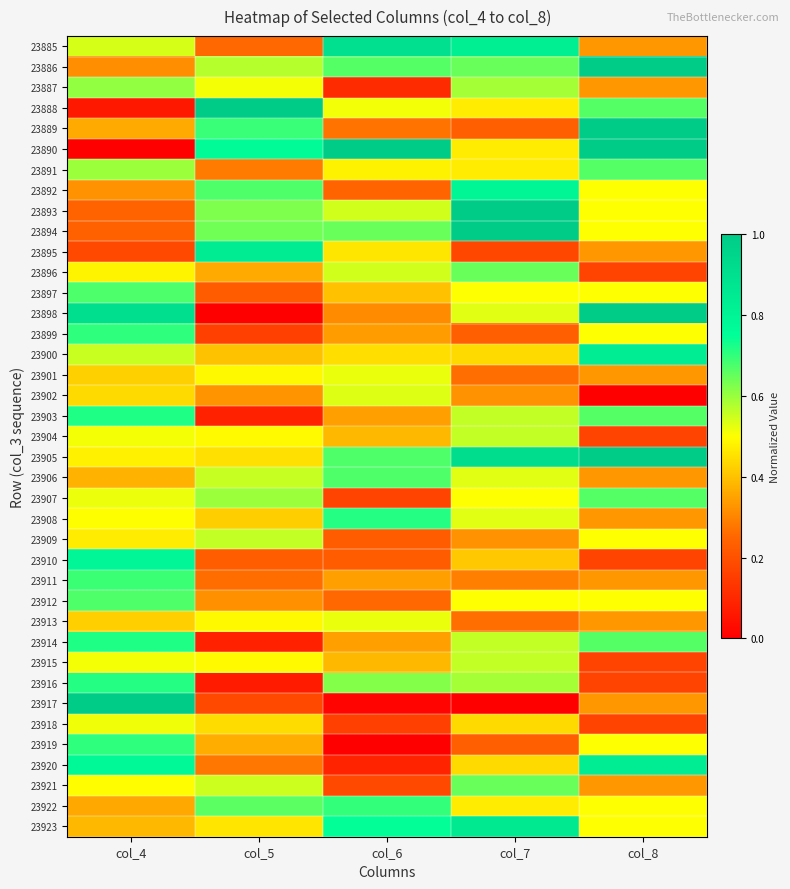

Reading left to right, what are all the values shown in this chart?

23885: col_4=0.5	col_5=0.3	col_6=0.9	col_7=0.8	col_8=0.3
23886: col_4=0.3	col_5=0.6	col_6=0.7	col_7=0.6	col_8=1.0
23887: col_4=0.6	col_5=0.5	col_6=0.1	col_7=0.6	col_8=0.3
23888: col_4=0.1	col_5=1.0	col_6=0.5	col_7=0.5	col_8=0.7
23889: col_4=0.4	col_5=0.7	col_6=0.3	col_7=0.2	col_8=1.0
23890: col_4=0.0	col_5=0.8	col_6=1.0	col_7=0.5	col_8=1.0
23891: col_4=0.6	col_5=0.3	col_6=0.5	col_7=0.5	col_8=0.7
23892: col_4=0.3	col_5=0.7	col_6=0.2	col_7=0.8	col_8=0.5
23893: col_4=0.2	col_5=0.6	col_6=0.5	col_7=1.0	col_8=0.5
23894: col_4=0.2	col_5=0.6	col_6=0.6	col_7=1.0	col_8=0.5
23895: col_4=0.2	col_5=0.8	col_6=0.5	col_7=0.2	col_8=0.3
23896: col_4=0.5	col_5=0.4	col_6=0.5	col_7=0.6	col_8=0.2
23897: col_4=0.7	col_5=0.2	col_6=0.4	col_7=0.5	col_8=0.5
23898: col_4=0.9	col_5=0.0	col_6=0.3	col_7=0.5	col_8=1.0
23899: col_4=0.7	col_5=0.2	col_6=0.3	col_7=0.2	col_8=0.5
23900: col_4=0.6	col_5=0.4	col_6=0.4	col_7=0.4	col_8=0.8
23901: col_4=0.4	col_5=0.5	col_6=0.5	col_7=0.3	col_8=0.3
23902: col_4=0.4	col_5=0.3	col_6=0.5	col_7=0.3	col_8=0.0
23903: col_4=0.7	col_5=0.1	col_6=0.3	col_7=0.6	col_8=0.7
23904: col_4=0.5	col_5=0.5	col_6=0.4	col_7=0.6	col_8=0.2
23905: col_4=0.5	col_5=0.5	col_6=0.7	col_7=0.9	col_8=1.0
23906: col_4=0.4	col_5=0.6	col_6=0.7	col_7=0.5	col_8=0.3
23907: col_4=0.5	col_5=0.6	col_6=0.2	col_7=0.5	col_8=0.7
23908: col_4=0.5	col_5=0.4	col_6=0.7	col_7=0.5	col_8=0.3
23909: col_4=0.5	col_5=0.6	col_6=0.2	col_7=0.3	col_8=0.5
23910: col_4=0.8	col_5=0.2	col_6=0.2	col_7=0.4	col_8=0.2
23911: col_4=0.7	col_5=0.3	col_6=0.3	col_7=0.3	col_8=0.3
23912: col_4=0.7	col_5=0.3	col_6=0.3	col_7=0.5	col_8=0.5
23913: col_4=0.4	col_5=0.5	col_6=0.5	col_7=0.3	col_8=0.3
23914: col_4=0.7	col_5=0.1	col_6=0.3	col_7=0.6	col_8=0.7
23915: col_4=0.5	col_5=0.5	col_6=0.4	col_7=0.6	col_8=0.2
23916: col_4=0.7	col_5=0.1	col_6=0.6	col_7=0.6	col_8=0.2
23917: col_4=1.0	col_5=0.2	col_6=0.0	col_7=0.0	col_8=0.3
23918: col_4=0.5	col_5=0.4	col_6=0.2	col_7=0.4	col_8=0.2
23919: col_4=0.7	col_5=0.4	col_6=0.0	col_7=0.2	col_8=0.5
23920: col_4=0.8	col_5=0.3	col_6=0.1	col_7=0.4	col_8=0.8
23921: col_4=0.5	col_5=0.5	col_6=0.2	col_7=0.6	col_8=0.3
23922: col_4=0.4	col_5=0.7	col_6=0.7	col_7=0.5	col_8=0.5
23923: col_4=0.4	col_5=0.5	col_6=0.7	col_7=0.9	col_8=0.5